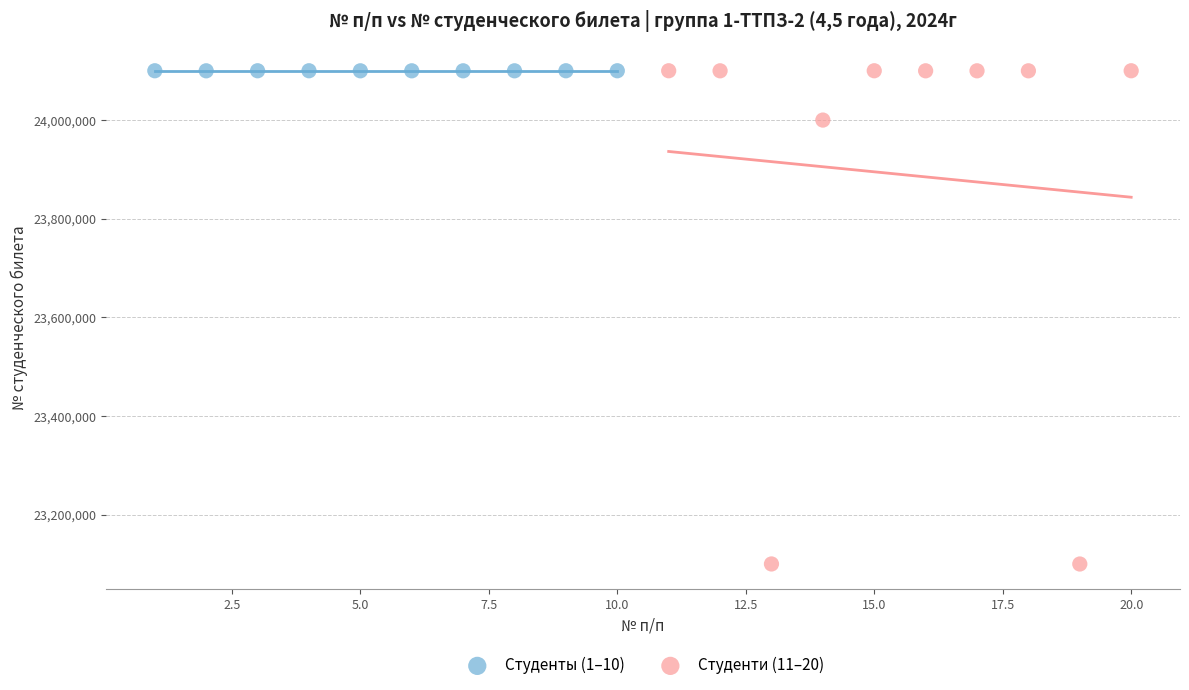

Which series has the largest Y range (max minus min)?

Студенти (11–20)